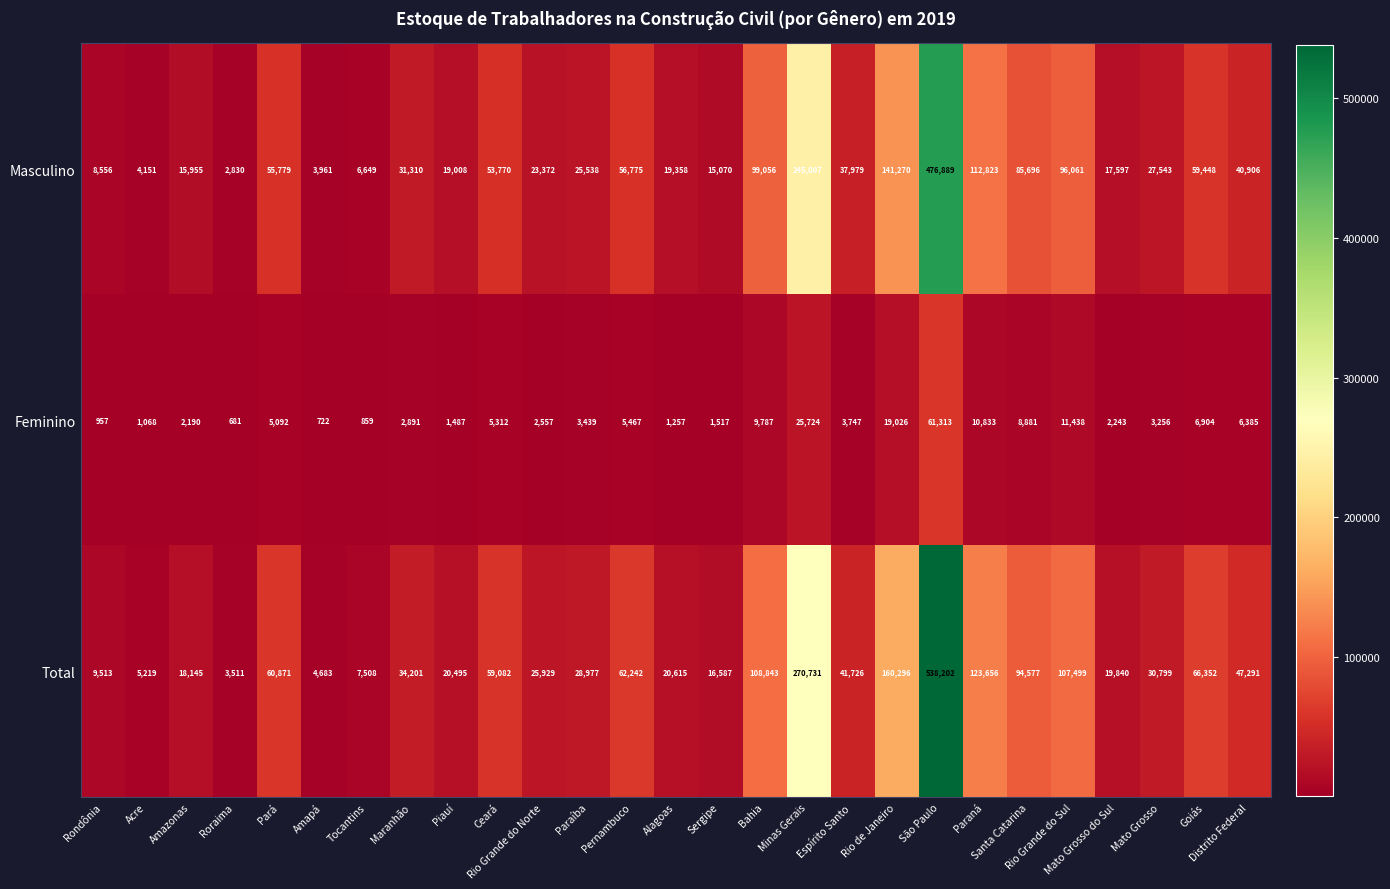

List the series in order of their peak value, highest first.

Total, Masculino, Feminino